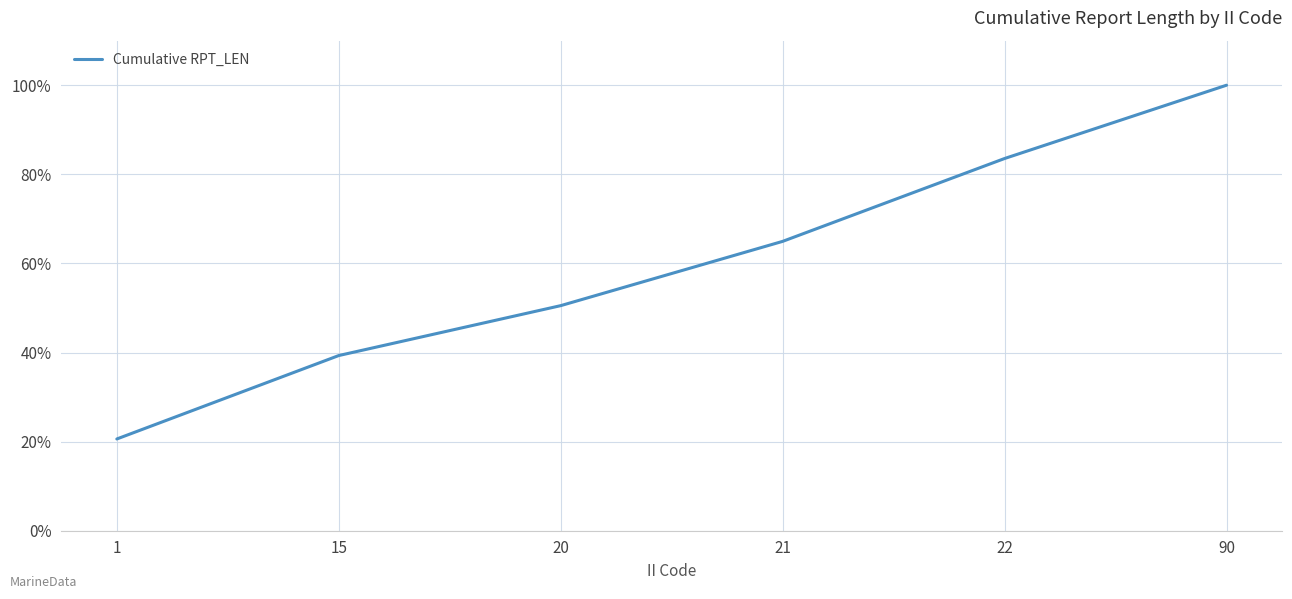

True or false: the data has more than 1 interior local peaks.

False